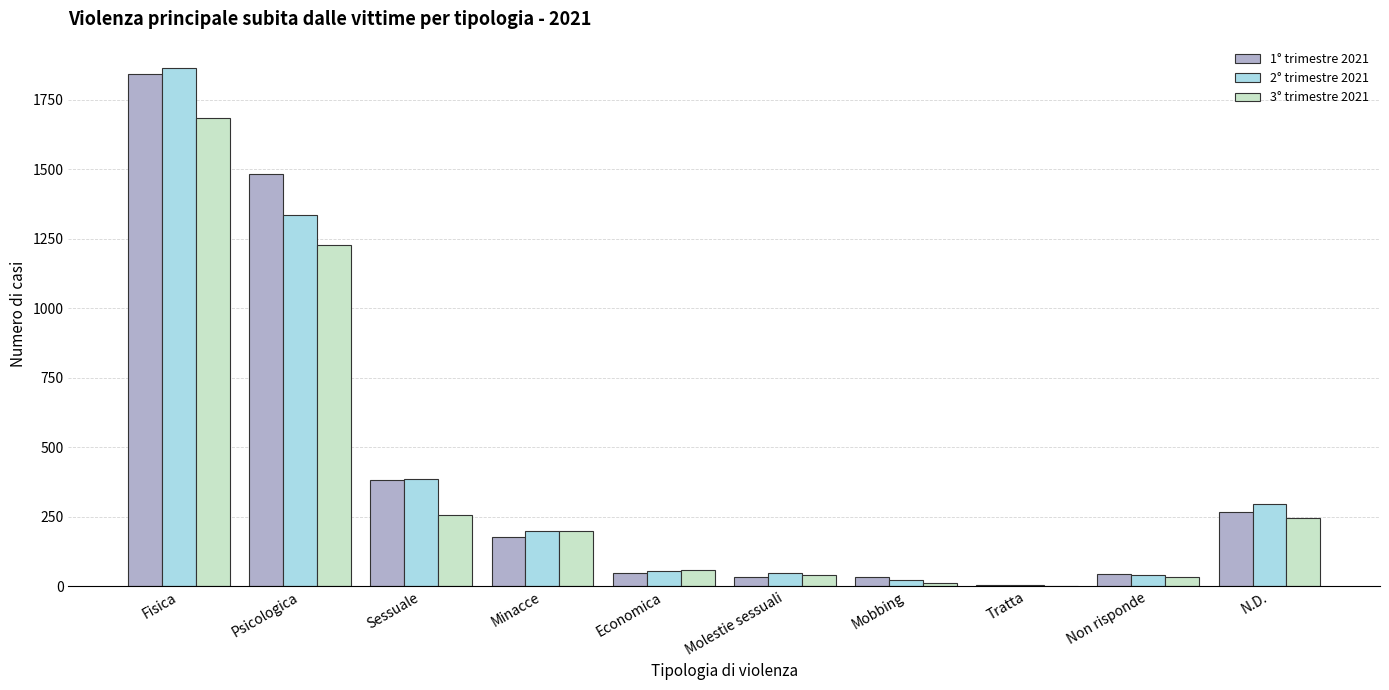

Is it true that 3° trimestre 2021 equals 2756 at Fisica?

False